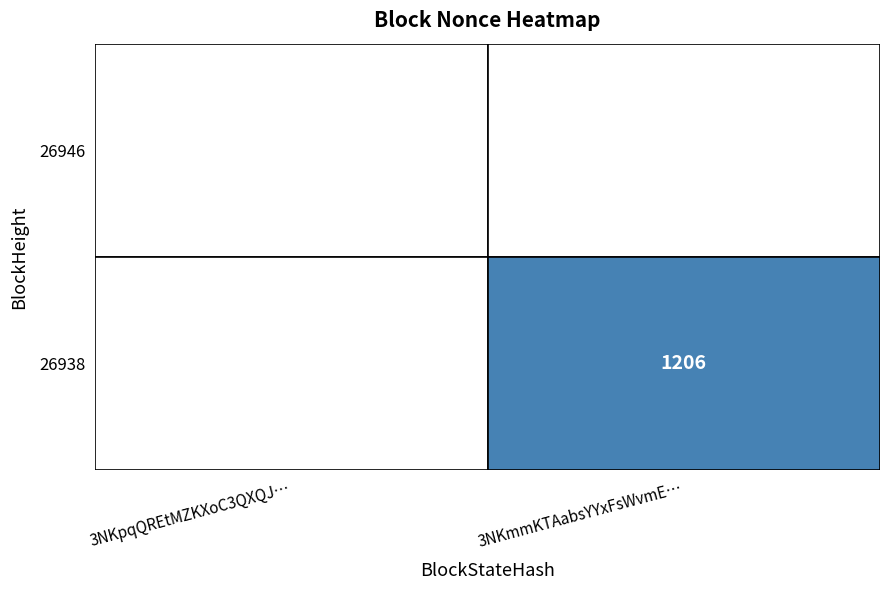

How many distinct data groups are displayed?

2